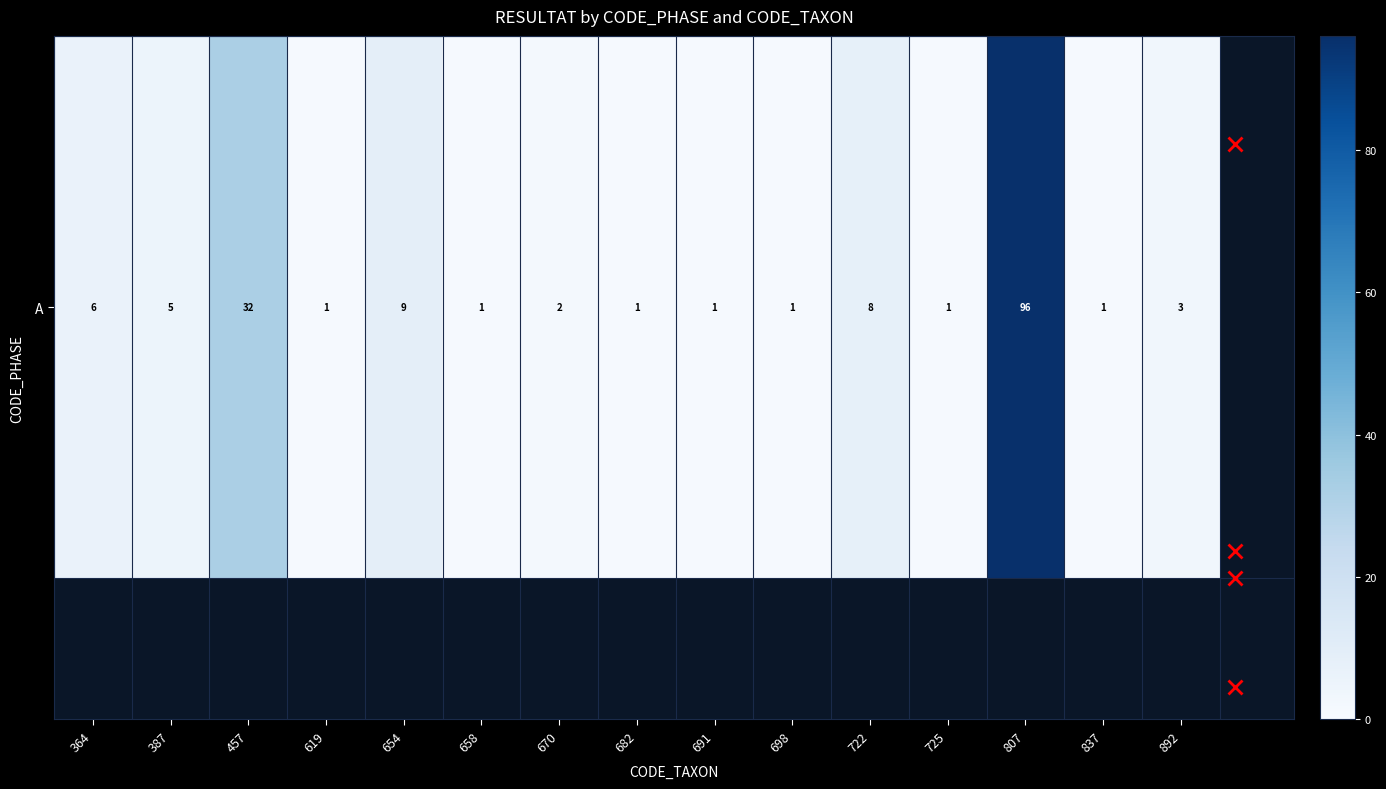

What is the difference between the maximum and second lowest values?

95